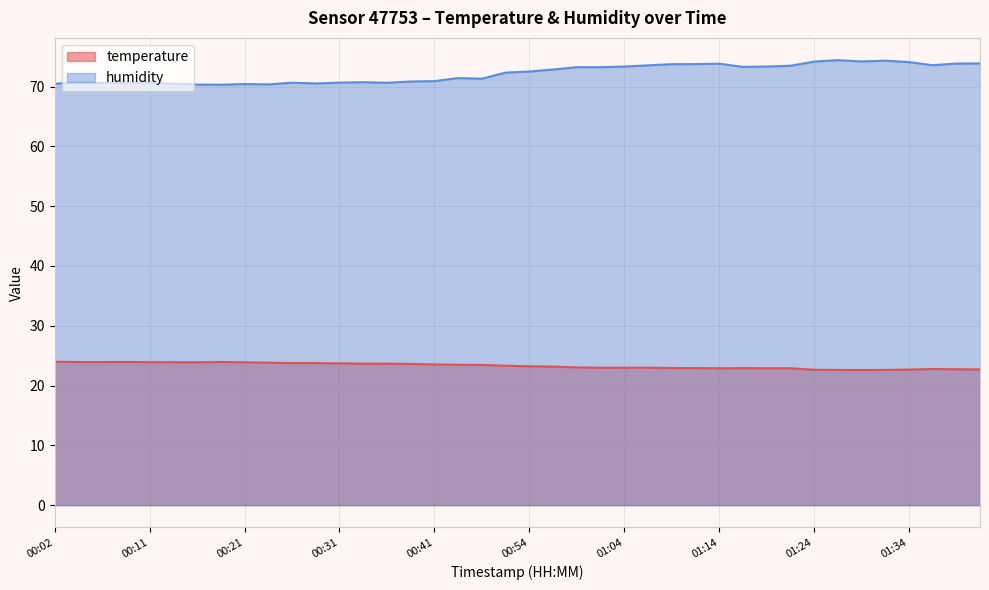

Does the chart display data point markers on the line(s)?

No